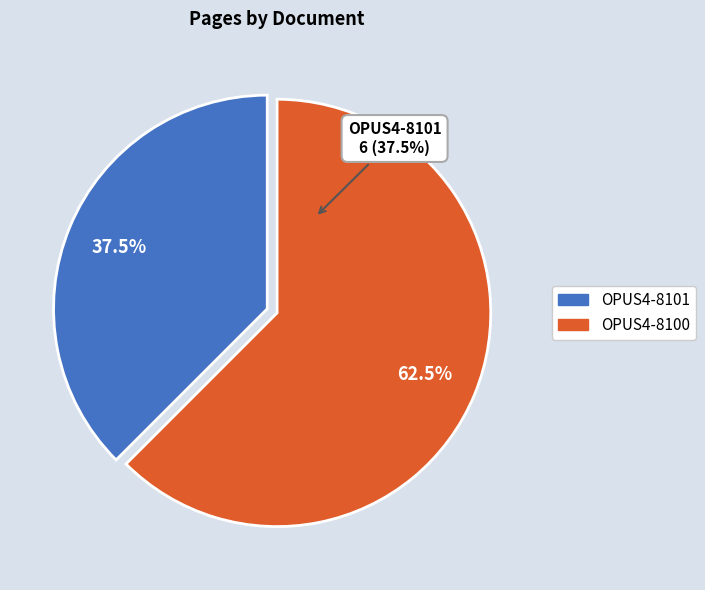

What is the smallest slice in the pie chart?

OPUS4-8101